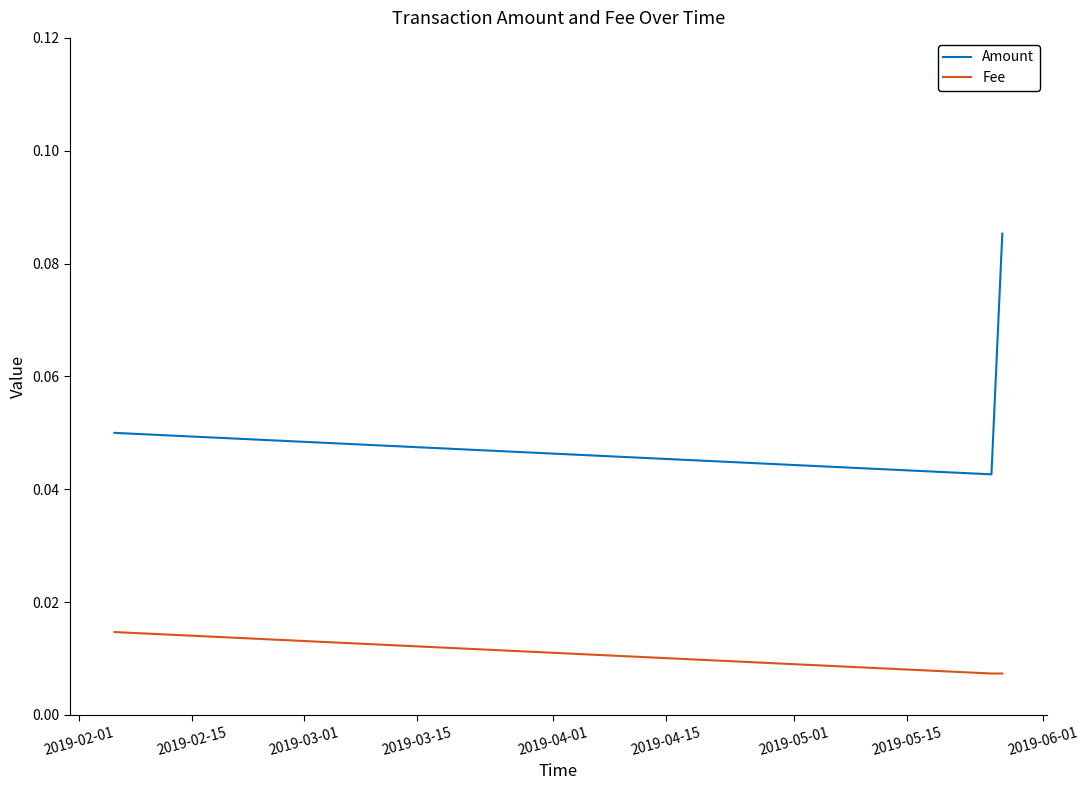

Does the chart display data point markers on the line(s)?

No